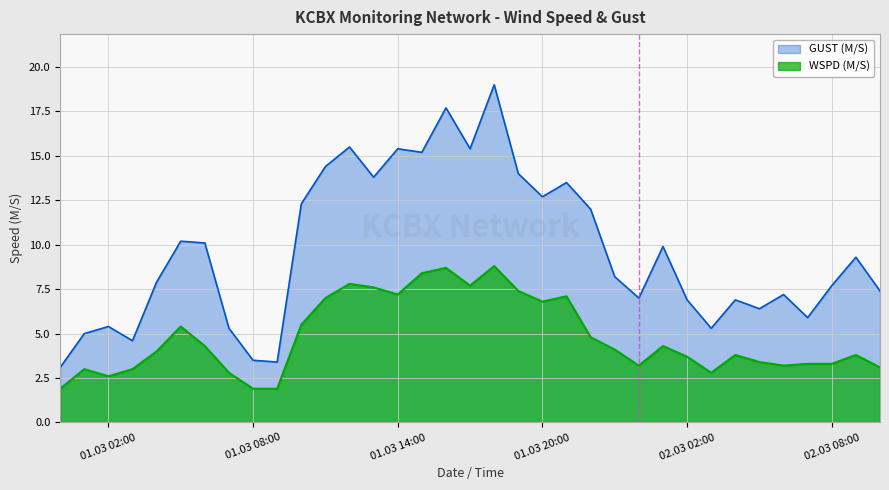

List the series in order of their overall mean, lowest first.

WSPD (M/S), GUST (M/S)